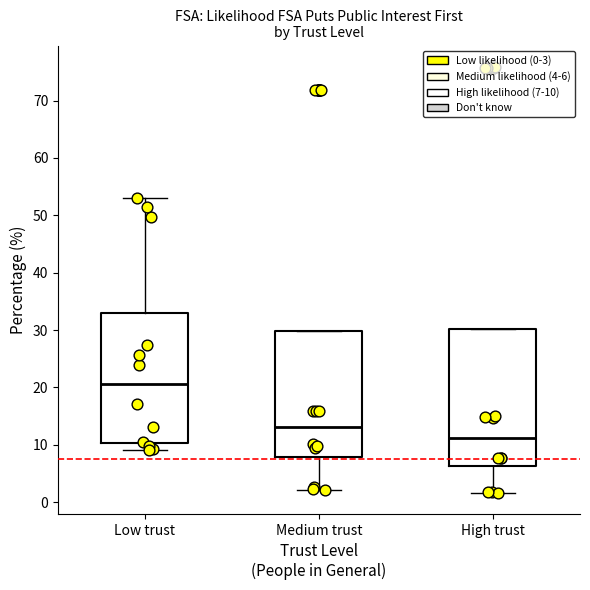

Reading left to right, transcribe this box plot: for each box, give where its median line is, the range the box spans, and where its two whiskers end, as read against the y-axis. The values are not printed on the chart, so give them approximately, as read against the axis.

Low trust: median 21, box 10 to 33, whiskers 9 to 53
Medium trust: median 13, box 8 to 30, whiskers 2 to 30
High trust: median 11, box 6 to 30, whiskers 2 to 30